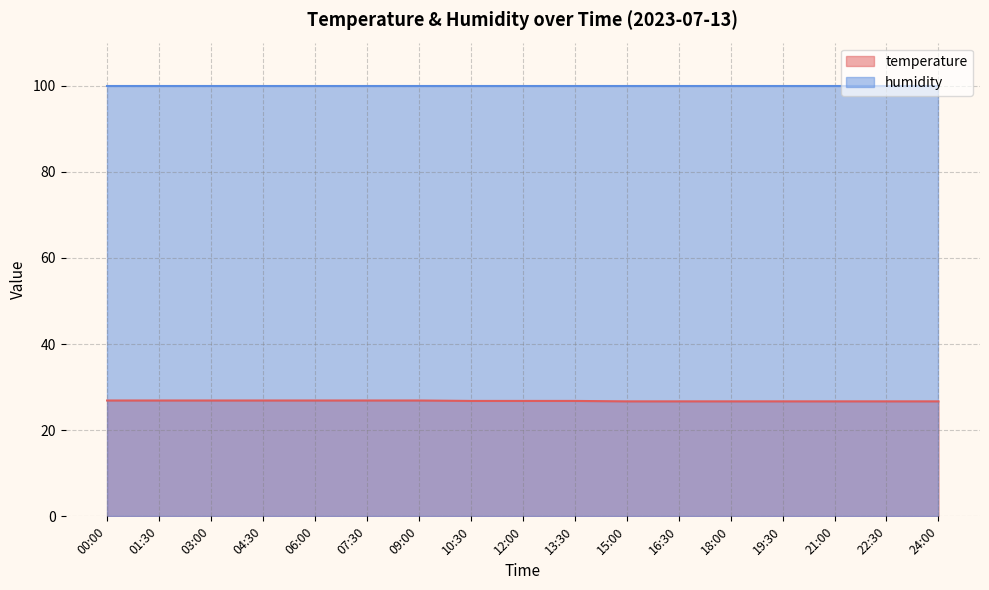

Rank the series by their average value, from highest to lowest.

humidity, temperature